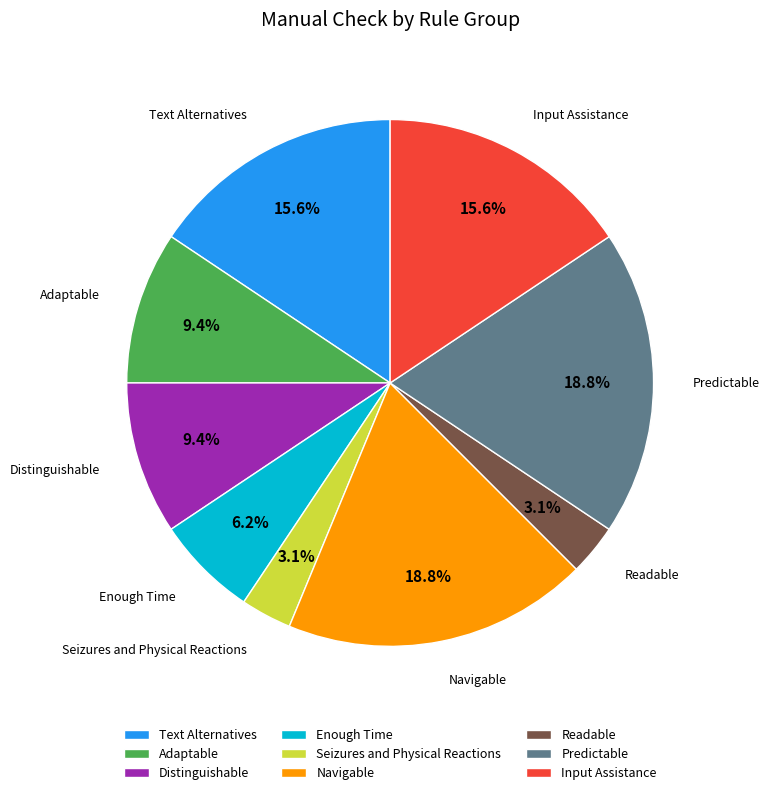

The Seizures and Physical Reactions slice represents 3% of the pie. True or false?

True